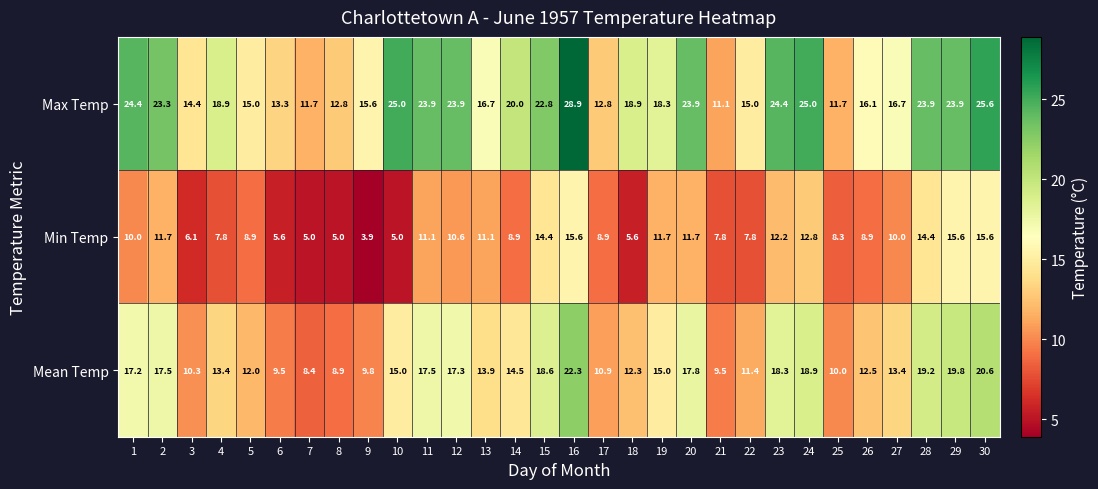

What is the difference between the highest and lowest values at 7?

6.7